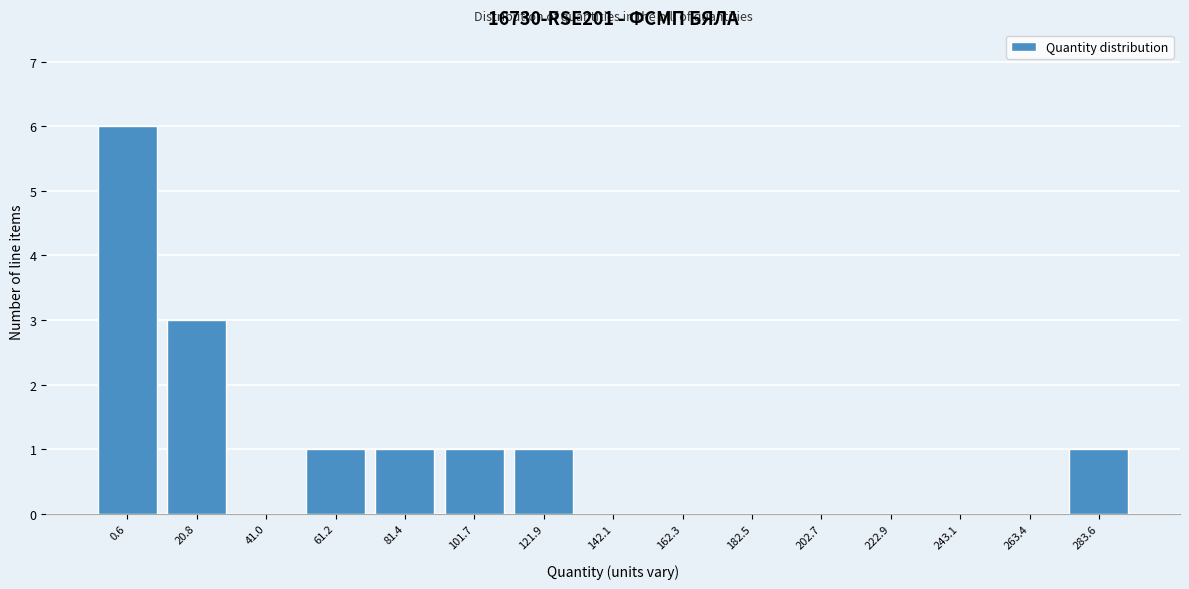

Reading left to right, transcribe all the data shown in this chart.

0.6=6	20.8=3	41.0=0	61.2=1	81.4=1	101.7=1	121.9=1	142.1=0	162.3=0	182.5=0	202.7=0	222.9=0	243.1=0	263.4=0	283.6=1